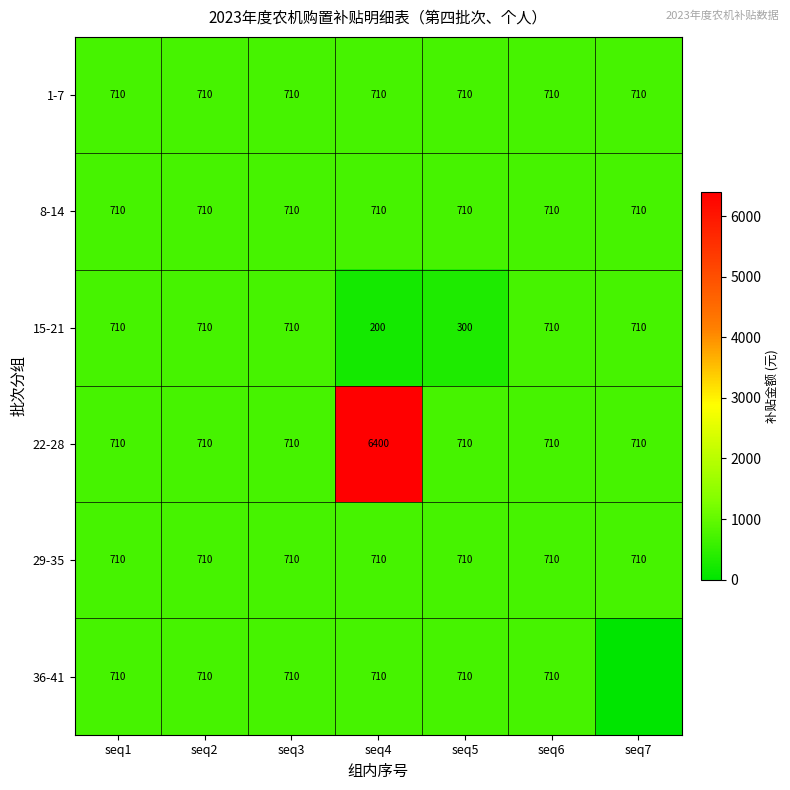

At how many categories does at least one series exceed 5112?

1